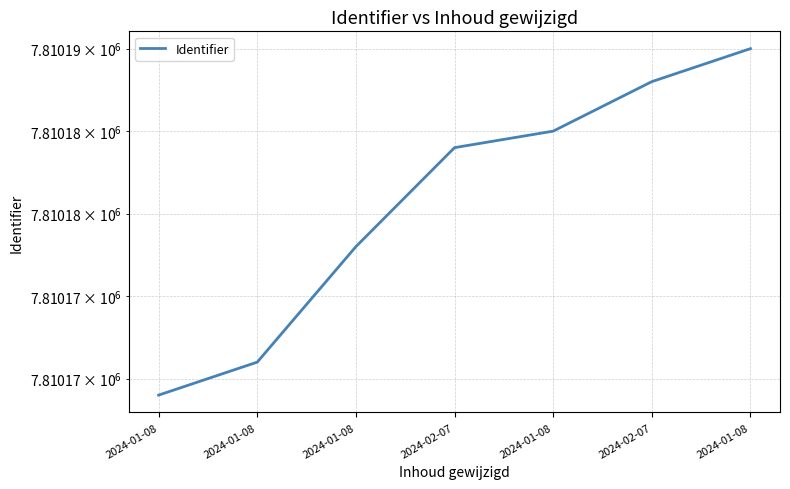

Which category has the lowest value across all series?

2024-01-08